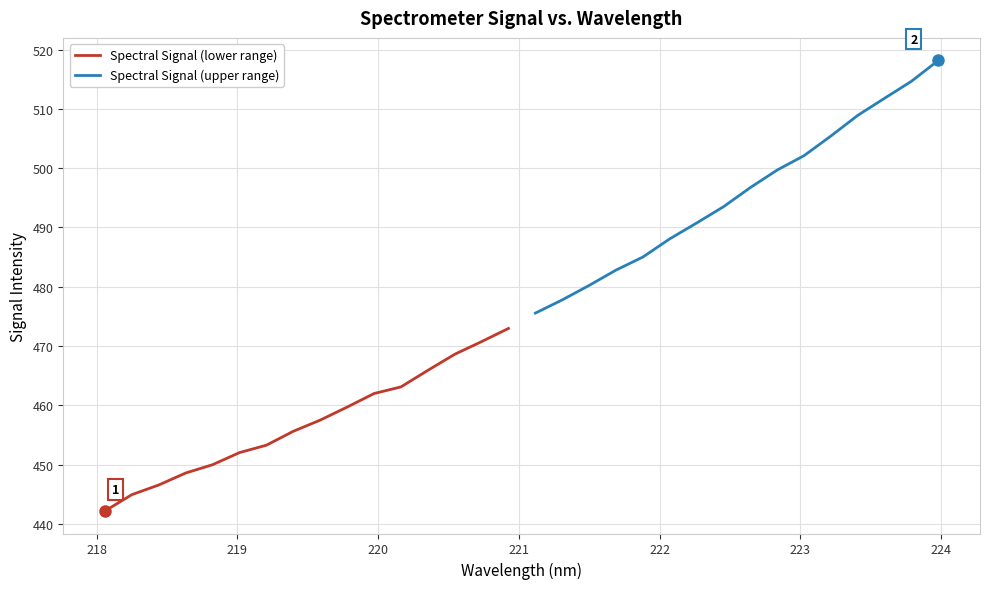

What is the value of the Spectral Signal (lower range) point at the 16th from the left?

473.0